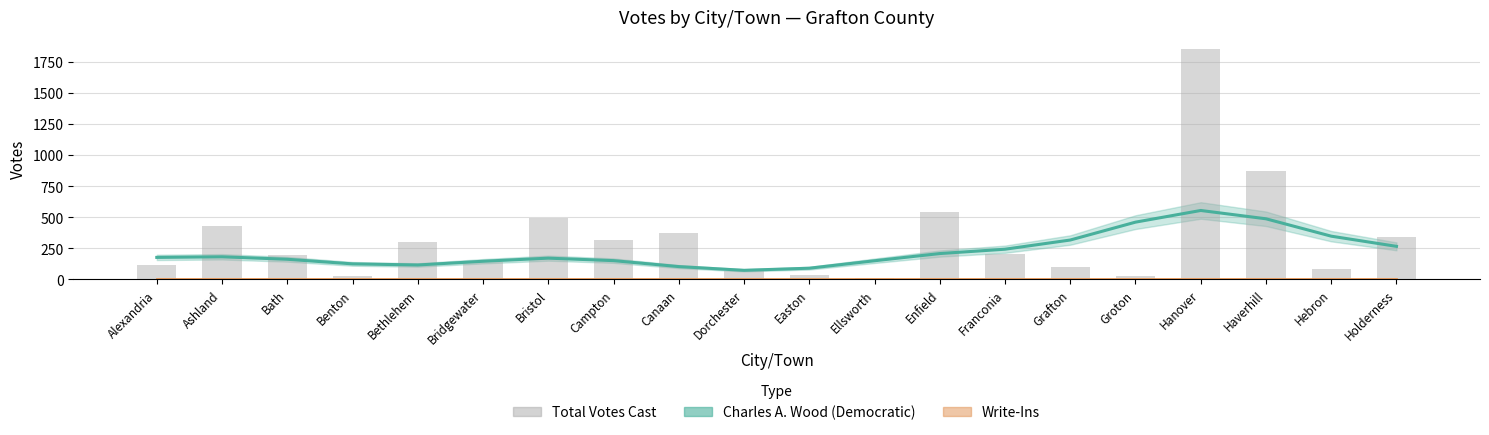

At which label does Charles A. Wood (Democratic) first exceed 177?

Ashland